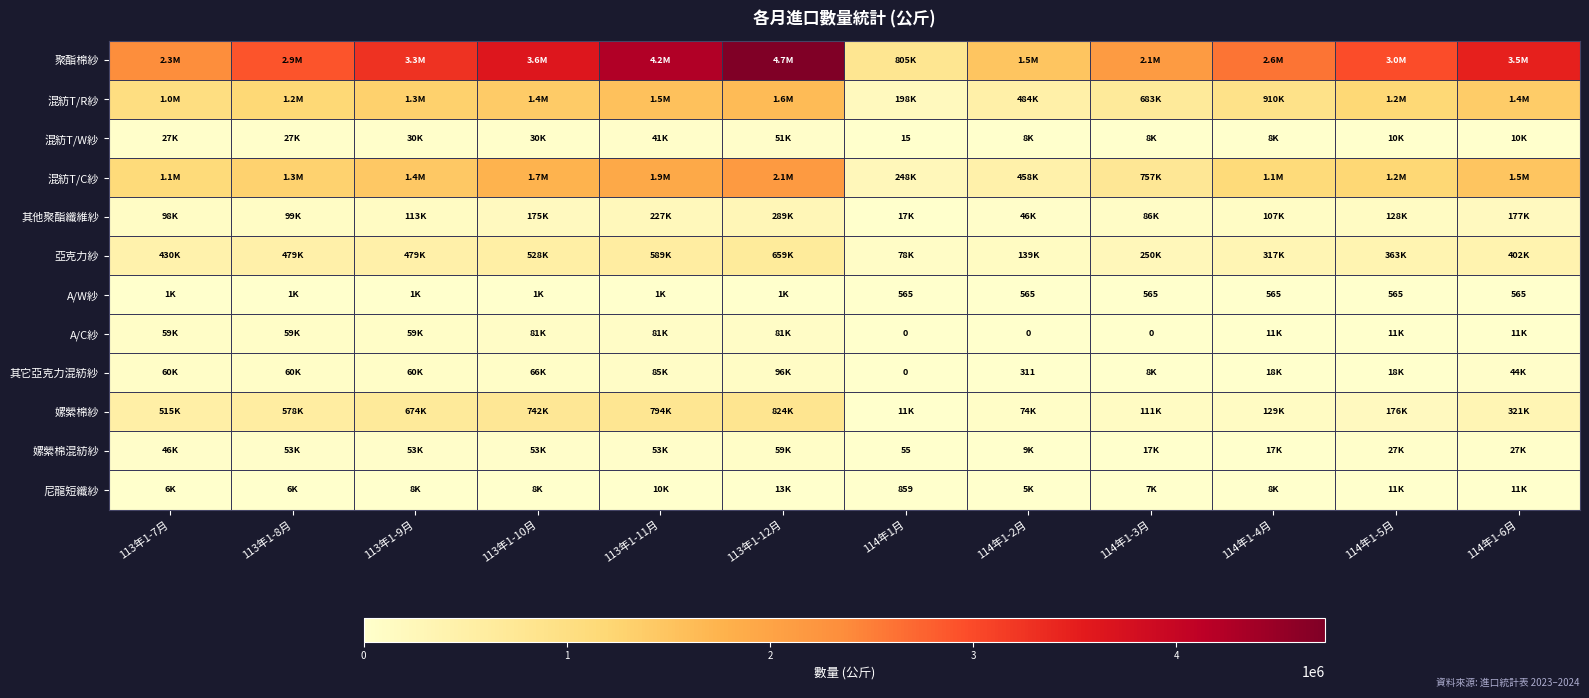

Where is 混紡T/R紗 nearest to the value 918770?

114年1-4月